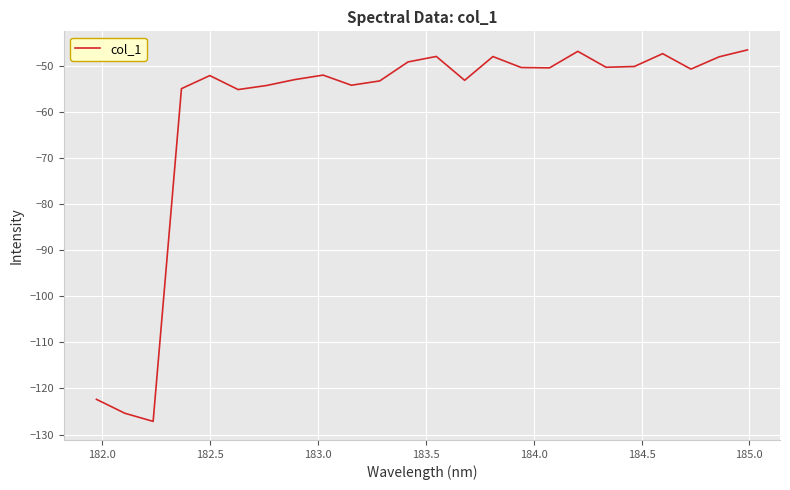

What is the minimum value shown in the chart?

-127.1